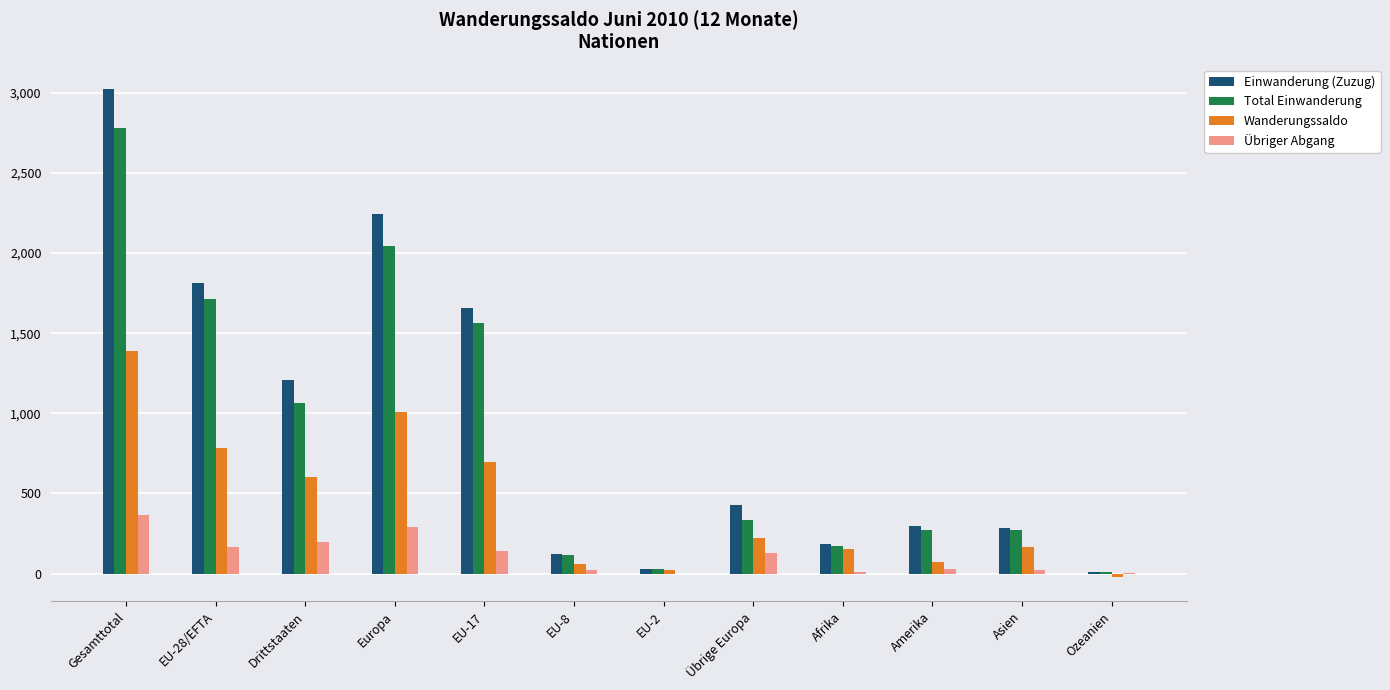

At which category is the sum across all series the highest?

Gesamttotal